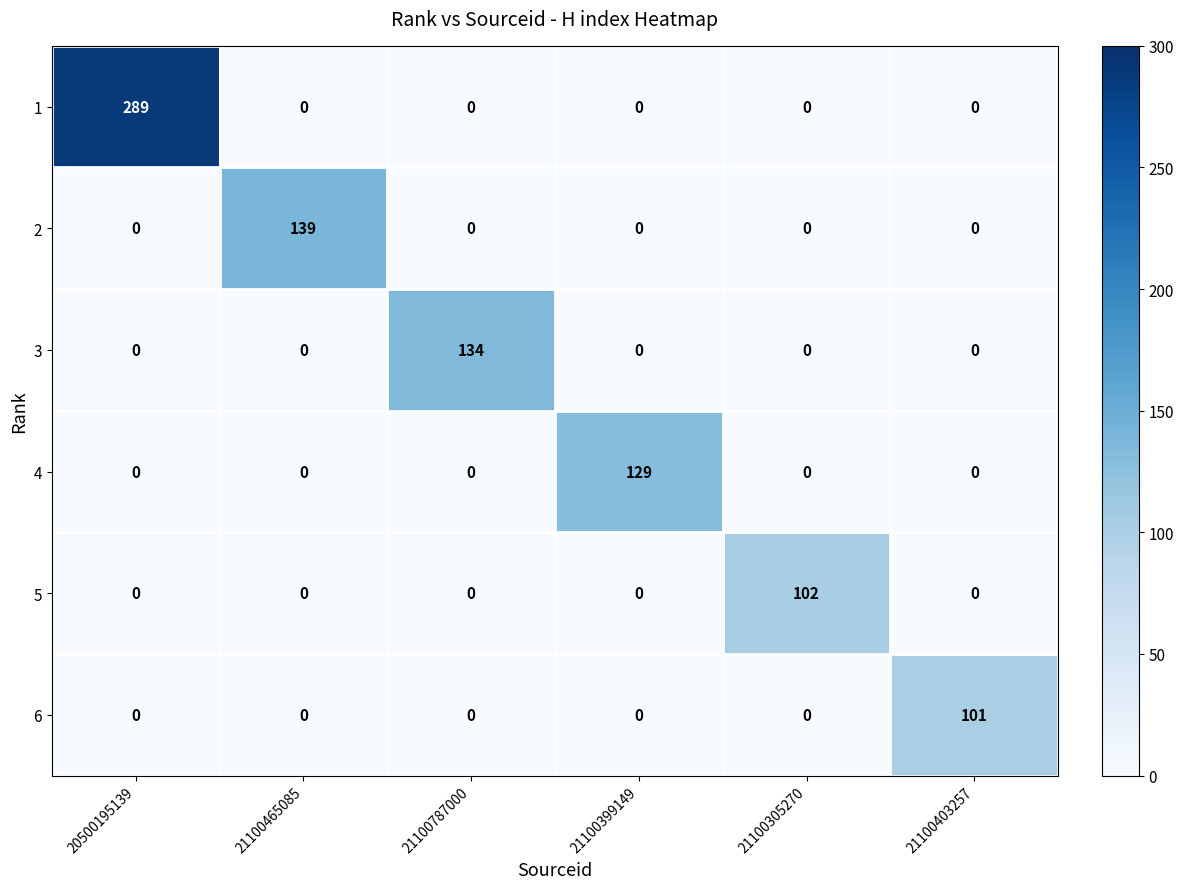

The value of 5 at 21100465085 is 48. True or false?

False